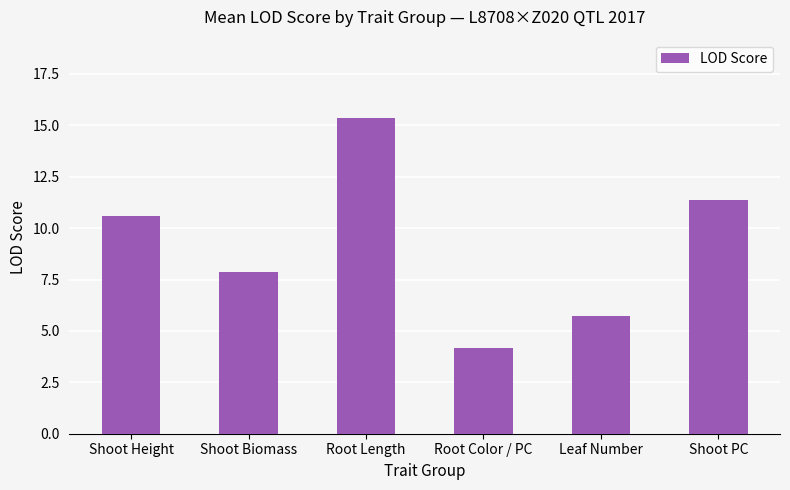

What is the average value?

9.2